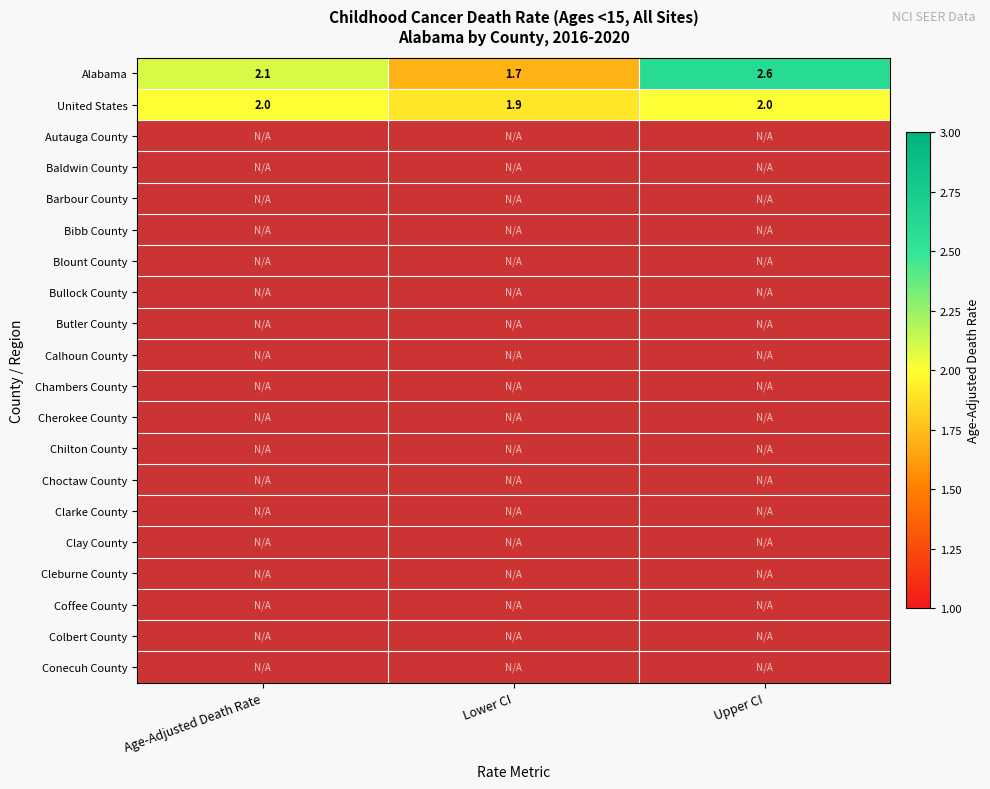

What is the highest value of the United States series?

2.0